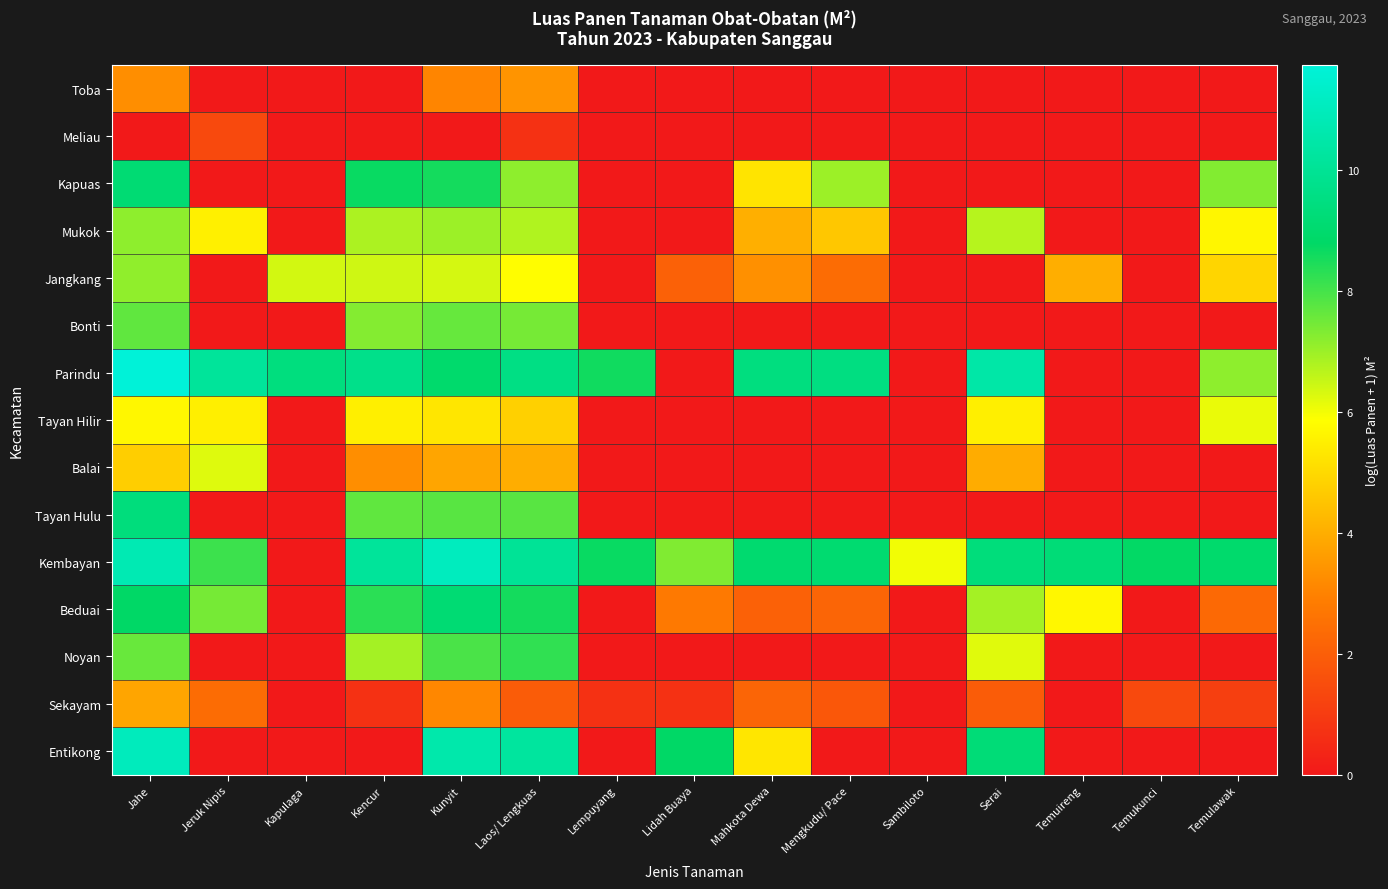

Which series has the widest spread of values?

Parindu